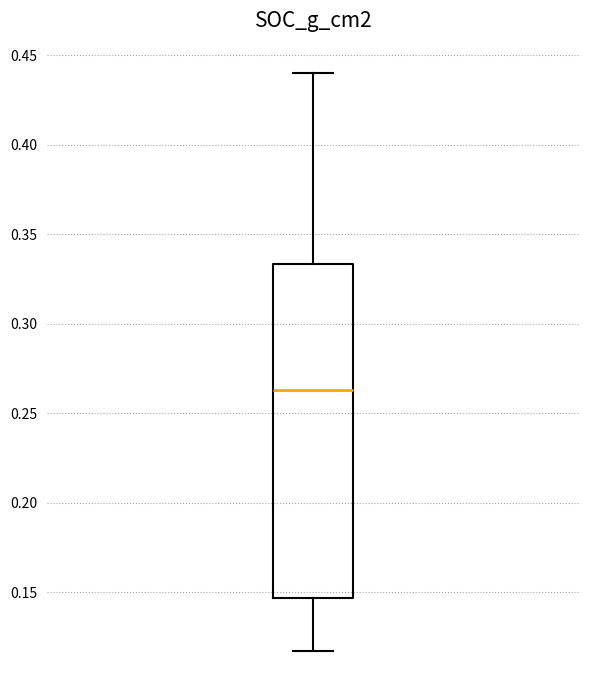

Where is the lower edge of the box on the y-axis? The values are not printed on the chart, so give them approximately, as read against the axis.

0.145